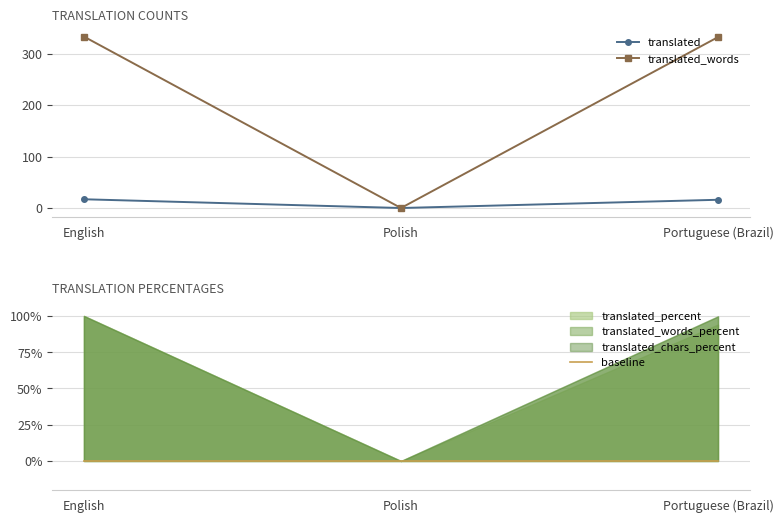

Is the value of translated at English greater than the value of baseline at Polish?

Yes